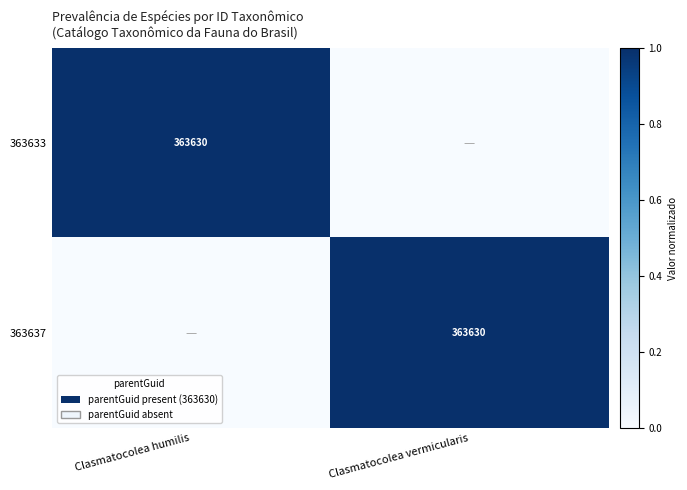

The value of 363637 at Clasmatocolea vermicularis is 363630. True or false?

True